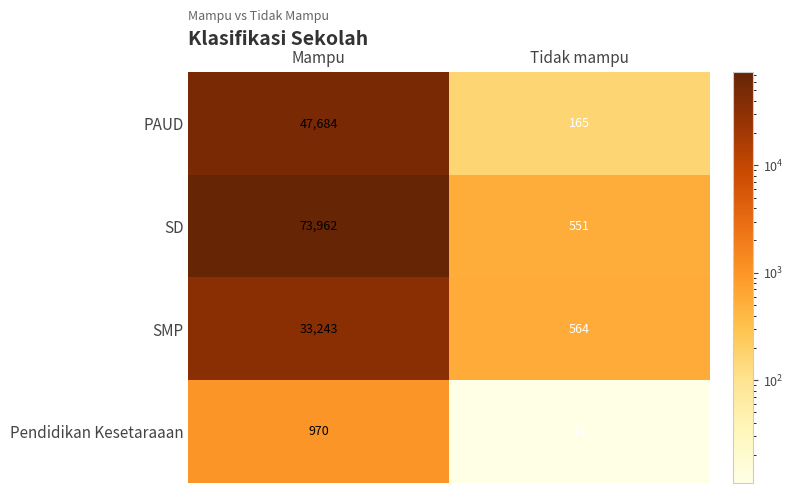

List the series in order of their overall mean, highest first.

SD, PAUD, SMP, Pendidikan Kesetaraaan